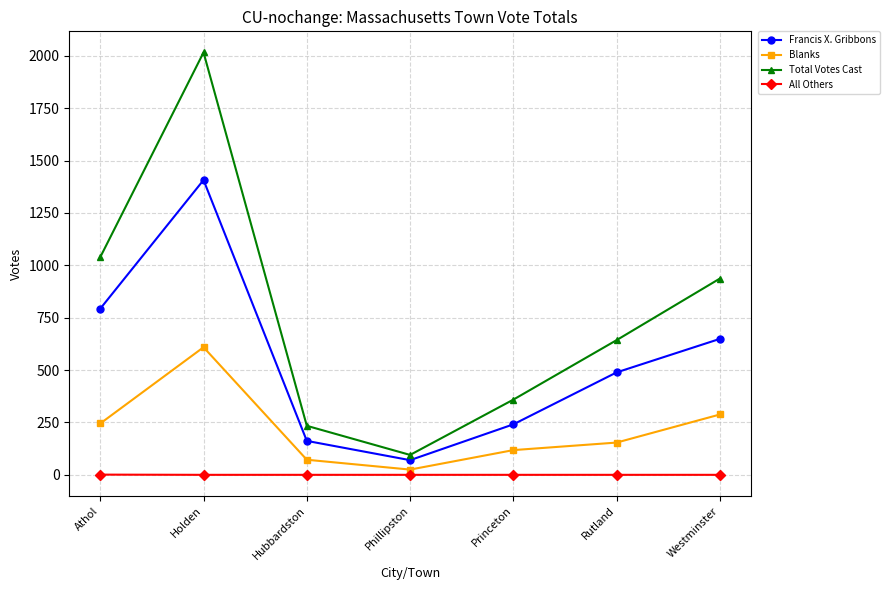

Which series has the largest range (max minus min)?

Total Votes Cast